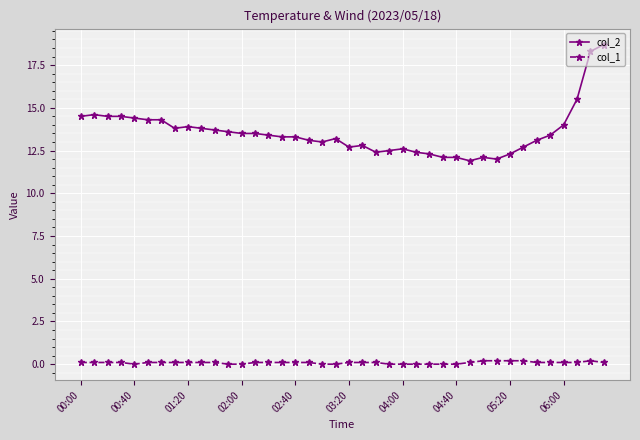

Which series has the largest range (max minus min)?

col_2